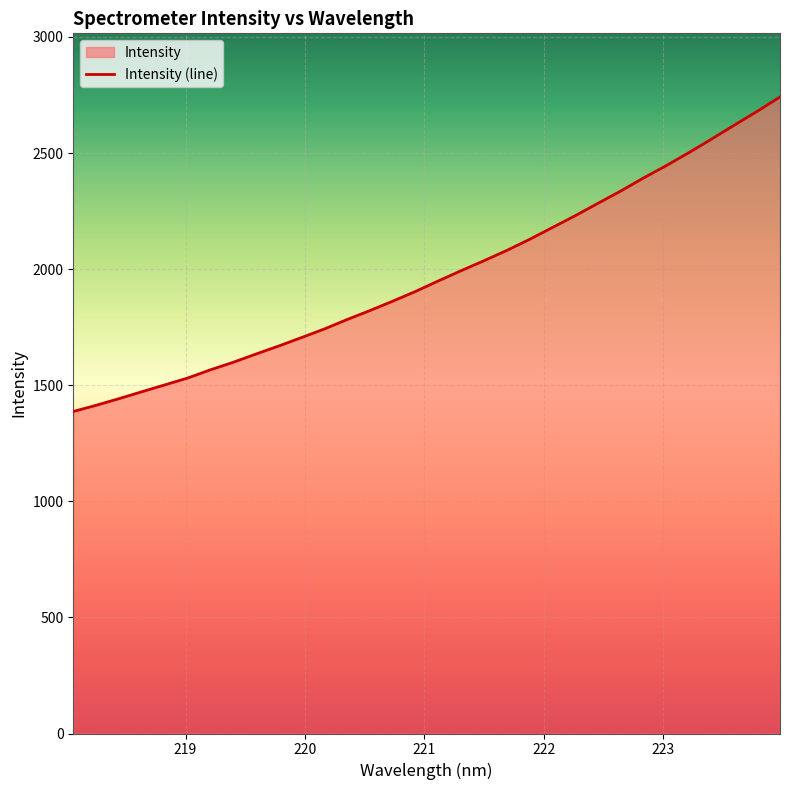

What is the difference between the maximum and minimum values?

1354.5